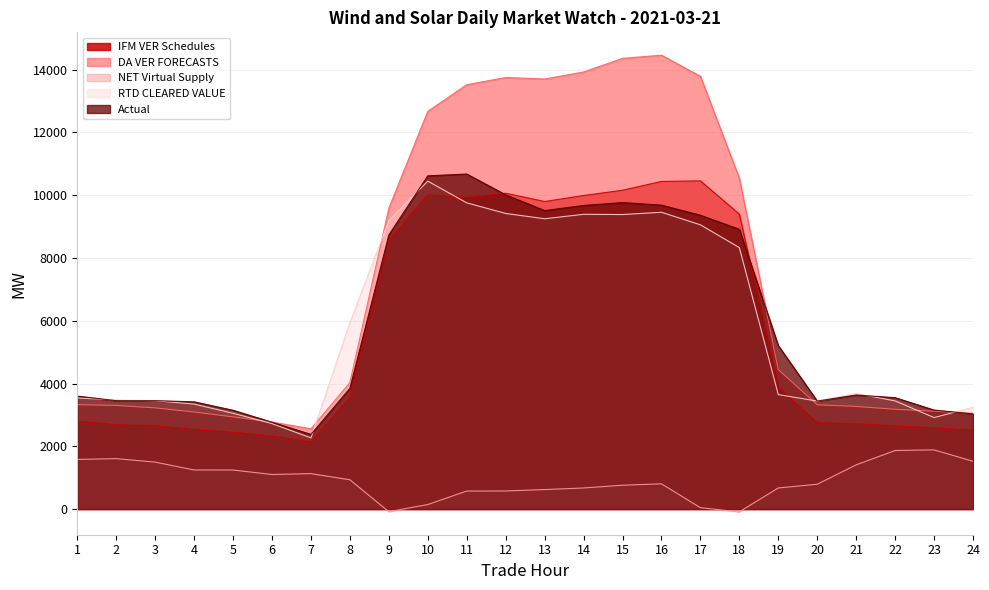

True or false: RTD CLEARED VALUE has more than 0 points higher than both neighbors.

True